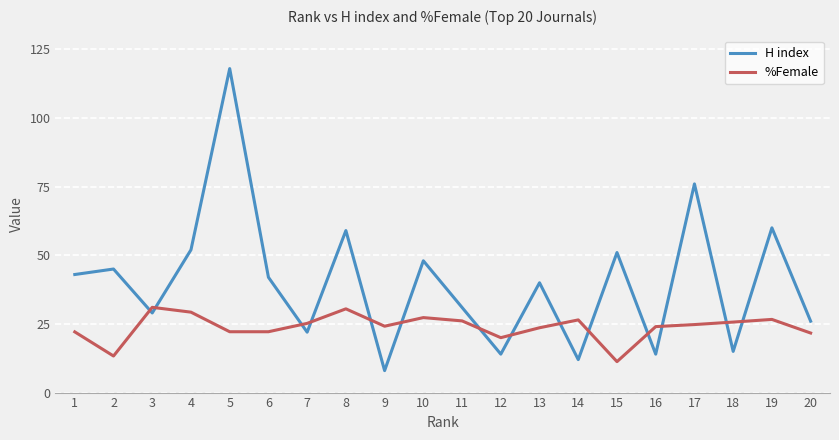

After their last crossing, which series has the higher values: %Female or H index?

H index